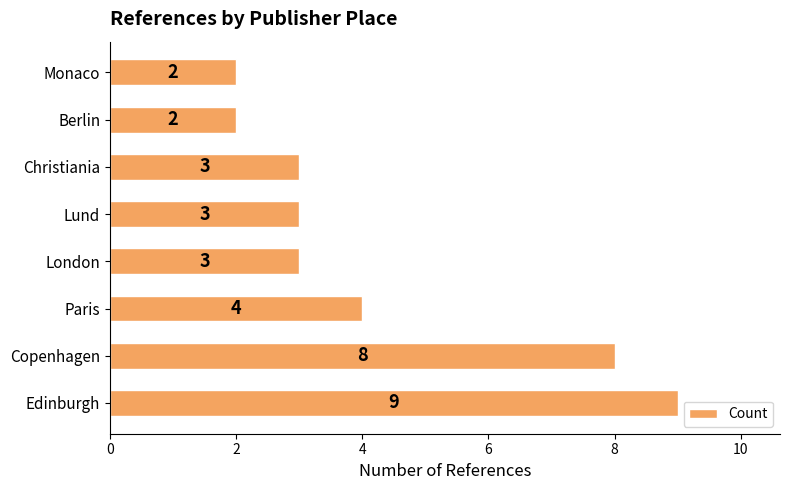

Where is the data nearest to the value 5?

Paris